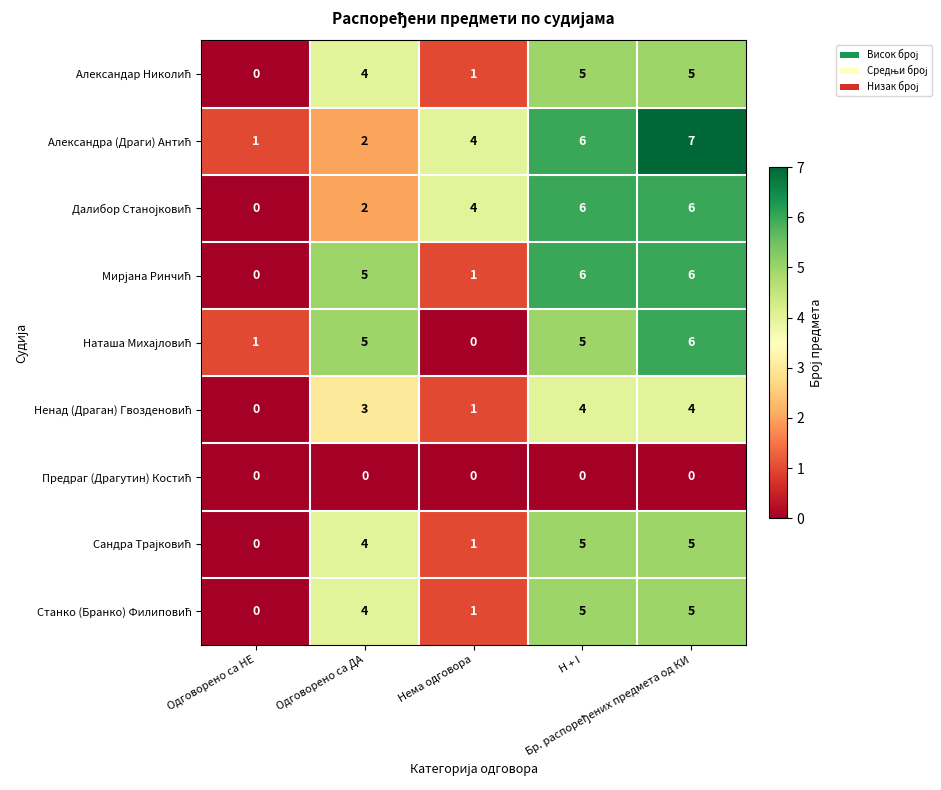

At how many categories does at least one series exceed 2?

4